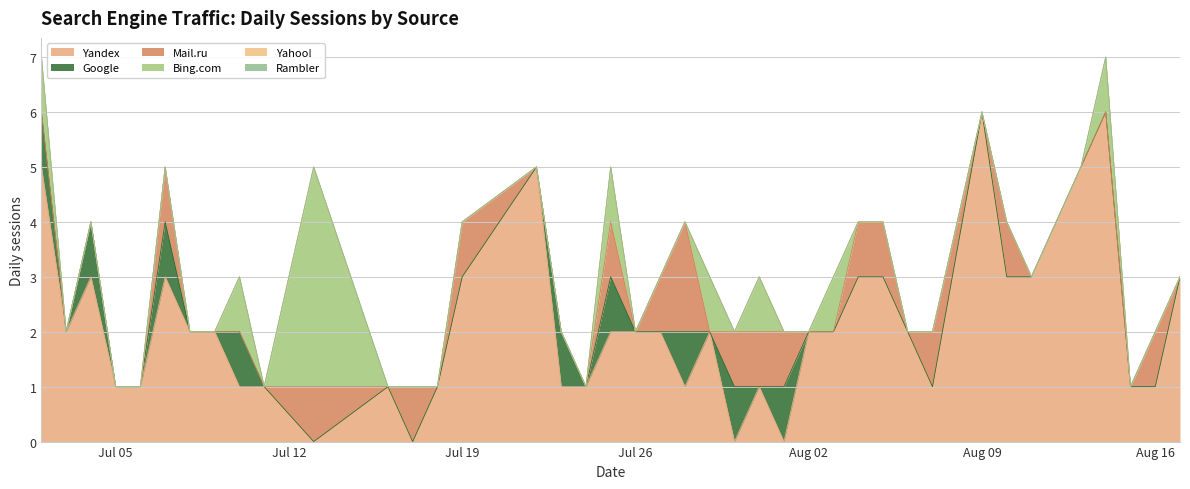

List the series in order of their peak value, highest first.

Yandex, Bing.com, Mail.ru, Google, Yahoo!, Rambler